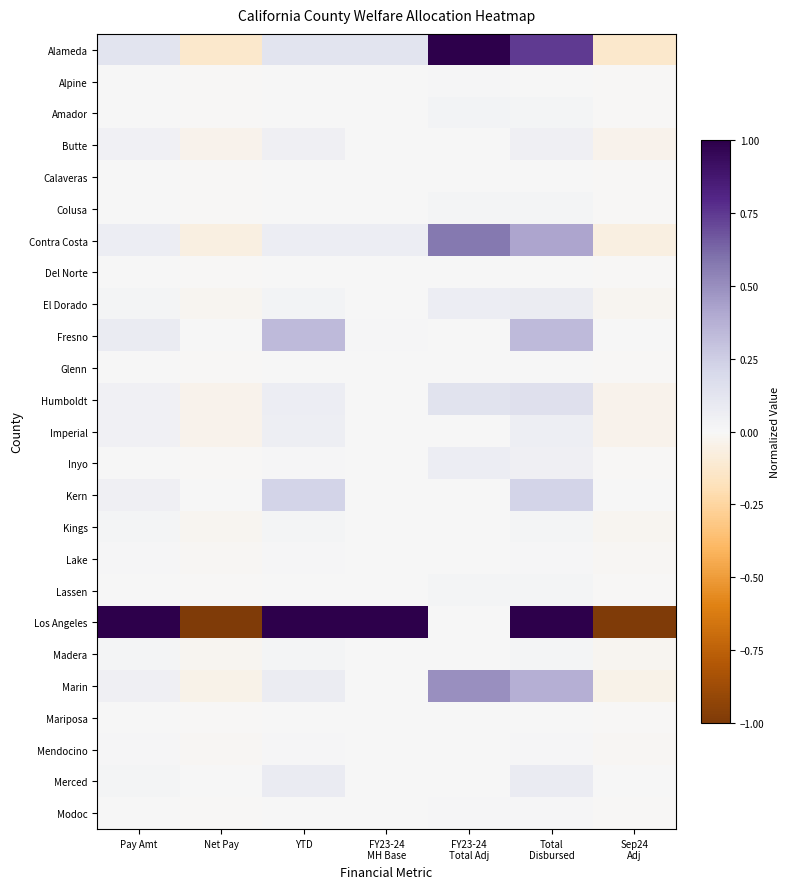

What is the minimum value shown in the chart?

-1.0